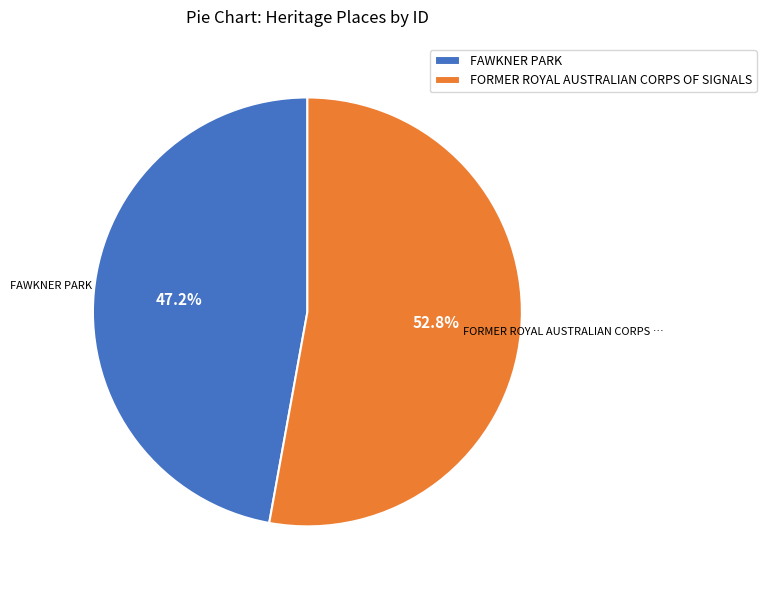

Is FAWKNER PARK the majority of the pie?

No